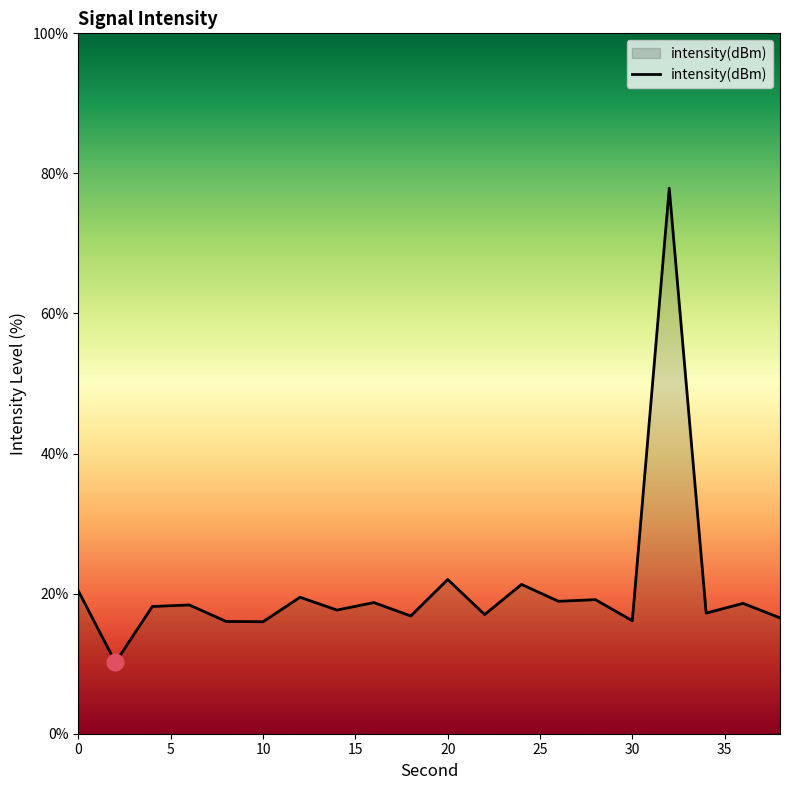

What is the smallest value displayed?

10.2